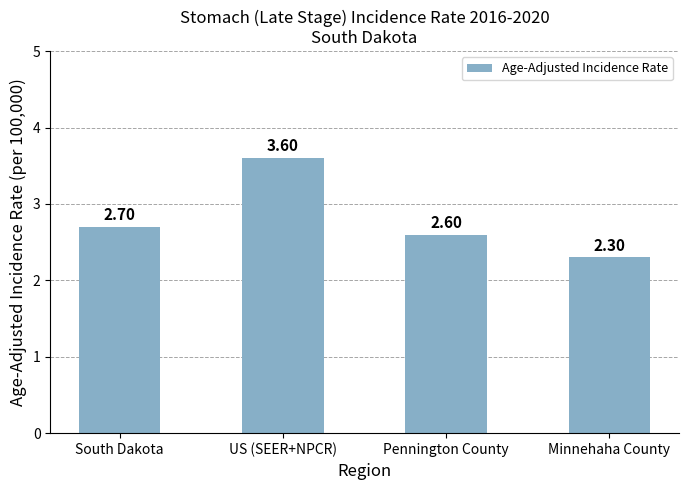

What is the sum of the values at Minnehaha County and US (SEER+NPCR)?

5.9